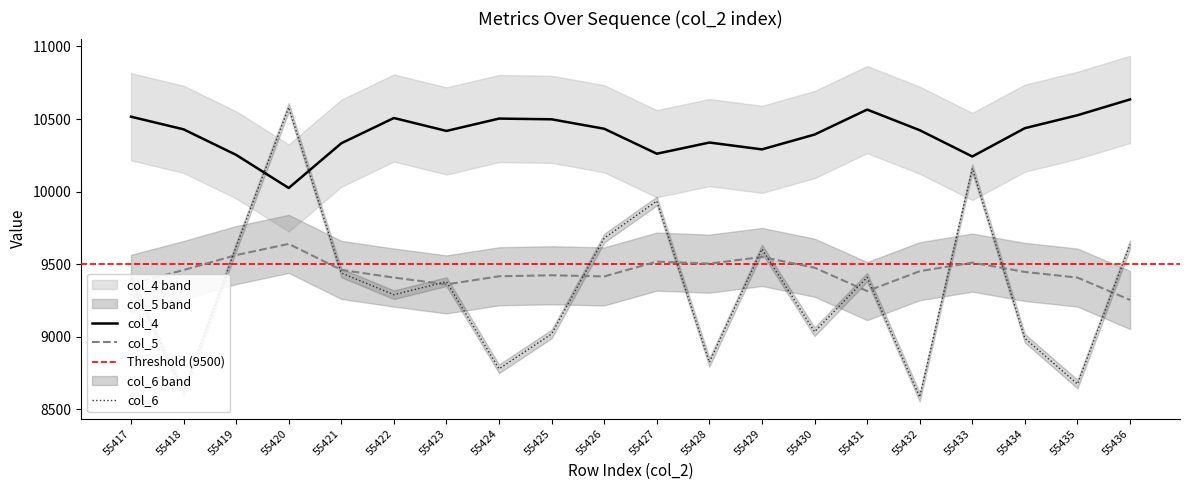

What is the spread (max minus min) of values at 55436?

1381